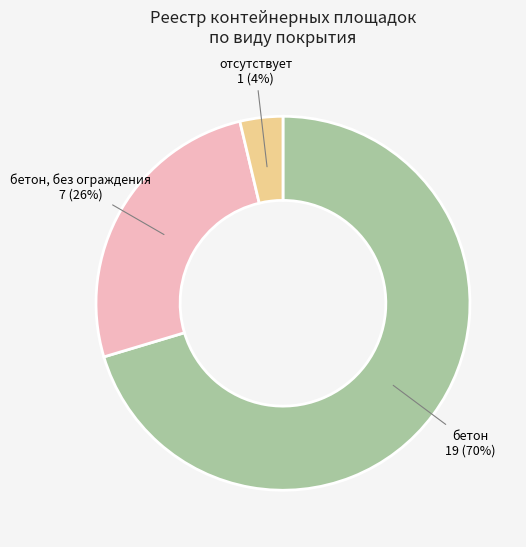

Count the number of slices in the pie.

3